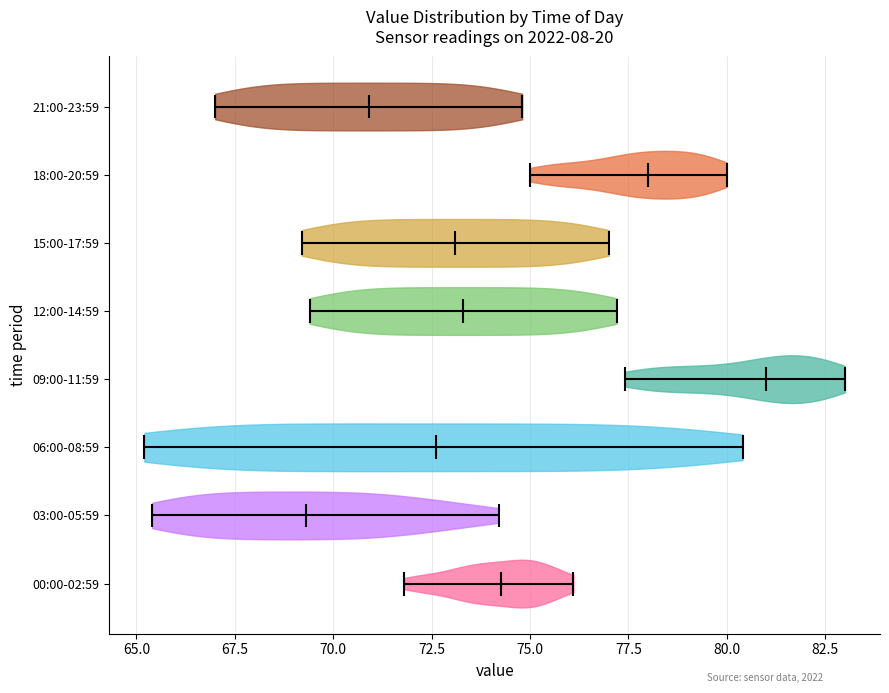

Reading bottom to top, read every violin against the x-axis: where its median line is, and the lowest and highest points it reaches. The values are not printed on the chart, so give them approximately, as read against the axis.

00:00-02:59: median line 74.5, lowest point 72.0, highest point 76.0
03:00-05:59: median line 69.5, lowest point 65.5, highest point 74.0
06:00-08:59: median line 72.5, lowest point 65.0, highest point 80.5
09:00-11:59: median line 81.0, lowest point 77.5, highest point 83.0
12:00-14:59: median line 73.5, lowest point 69.5, highest point 77.0
15:00-17:59: median line 73.0, lowest point 69.0, highest point 77.0
18:00-20:59: median line 78.0, lowest point 75.0, highest point 80.0
21:00-23:59: median line 71.0, lowest point 67.0, highest point 75.0